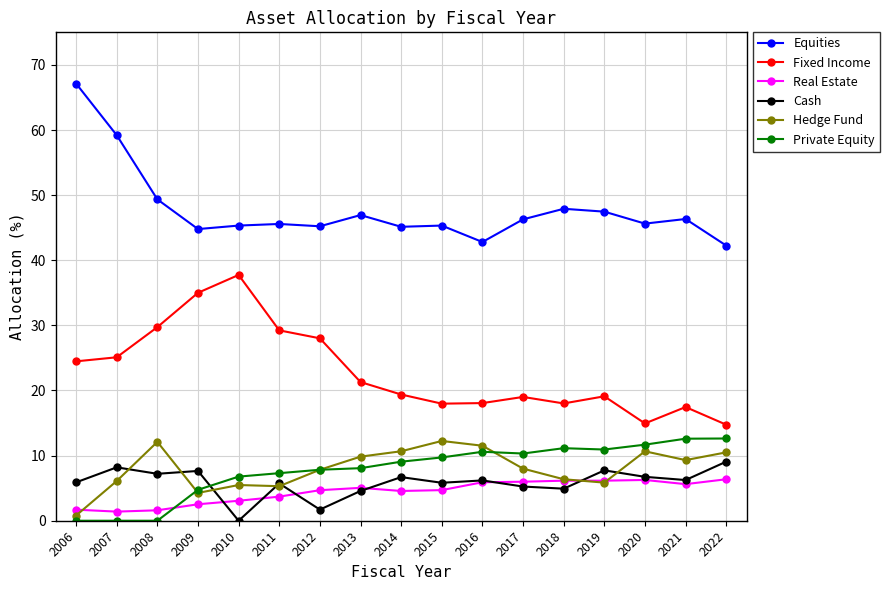

Which series has the largest range (max minus min)?

Equities